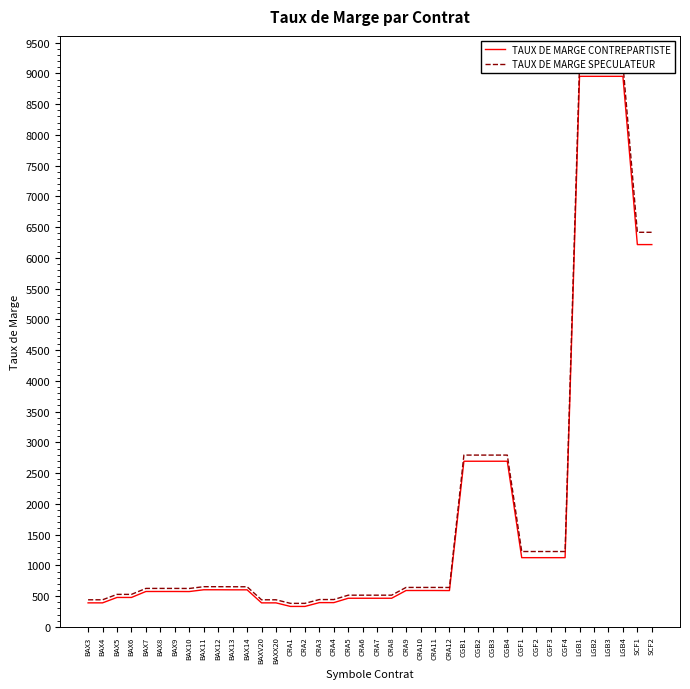

What is the lowest value of the TAUX DE MARGE CONTREPARTISTE series?

332